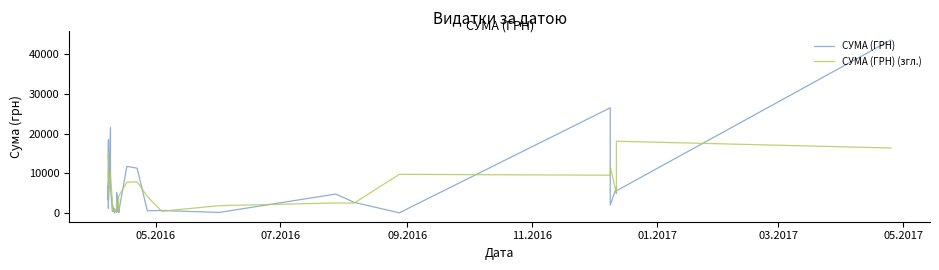

What are all the series names shown in the legend?

СУМА (ГРН), СУМА (ГРН) (згл.)